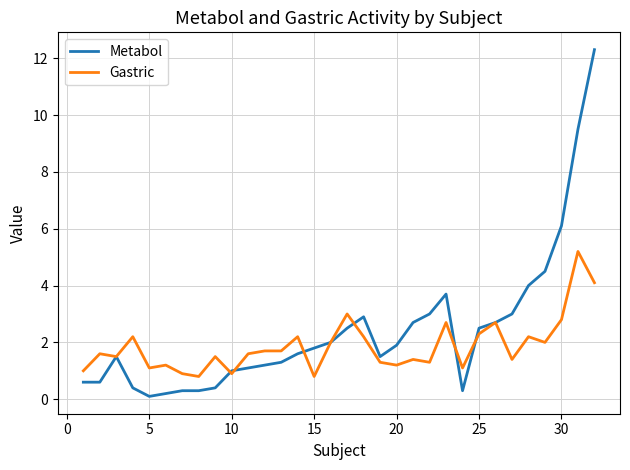

Which series has the widest spread of values?

Metabol